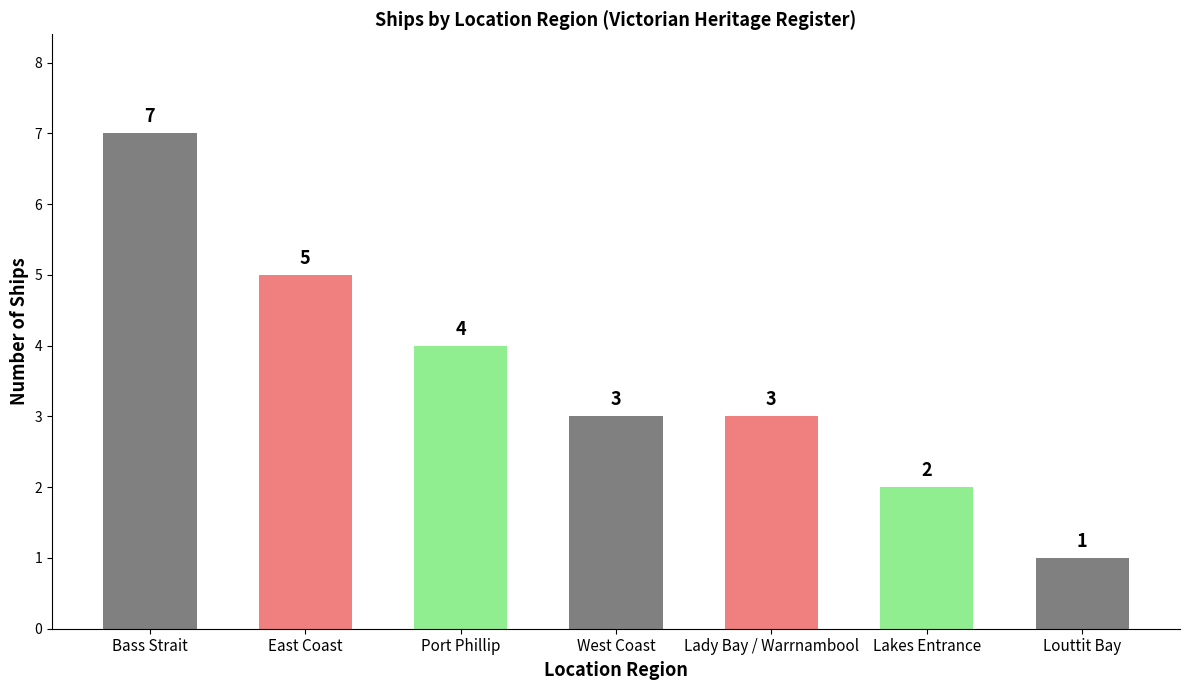

What is the label of the 4th bar from the left?

West Coast